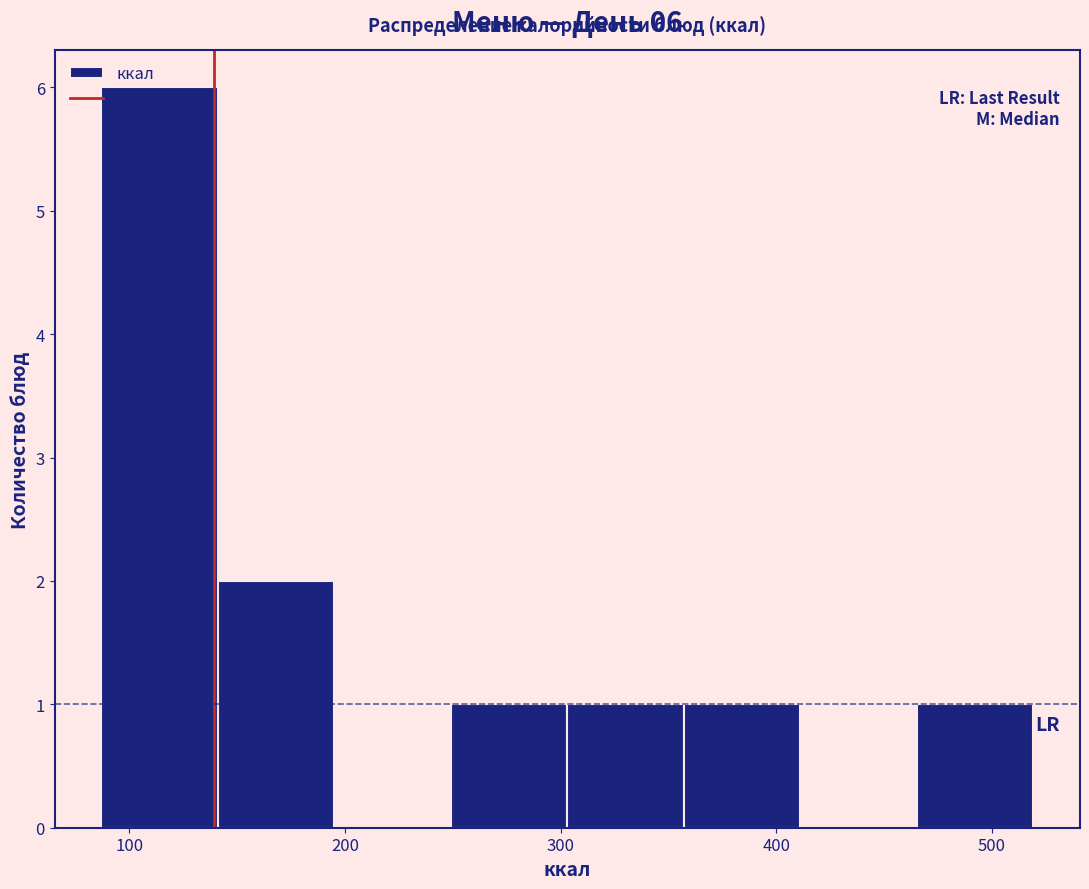

Over which range of the x-axis is the bar tallest?

90 to 140